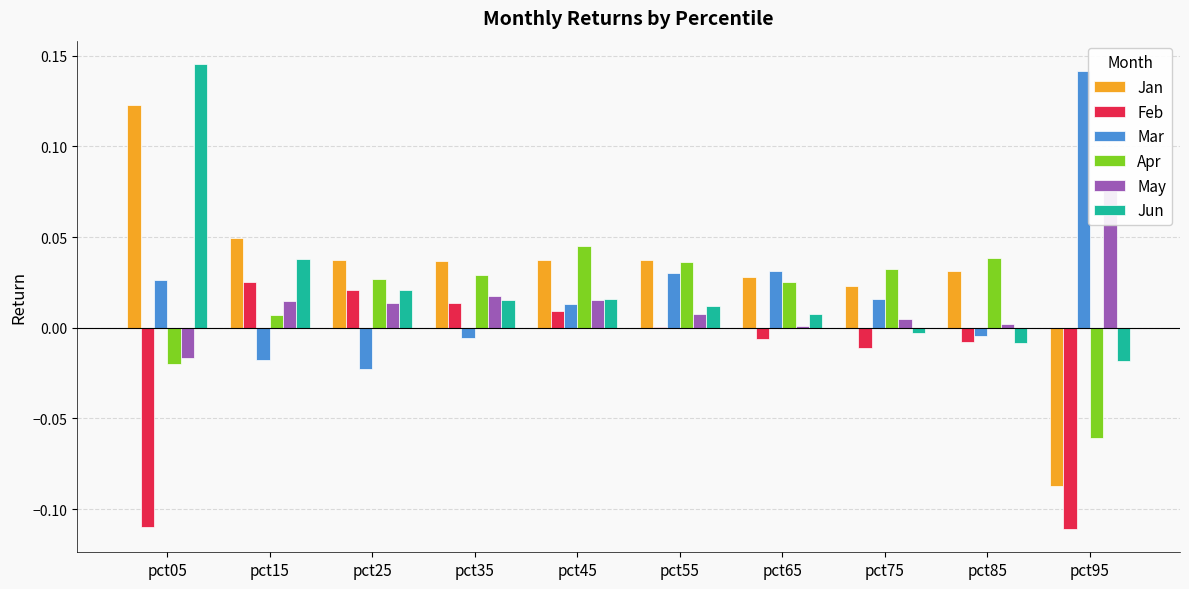

Between pct75 and pct45, which is larger?

pct45